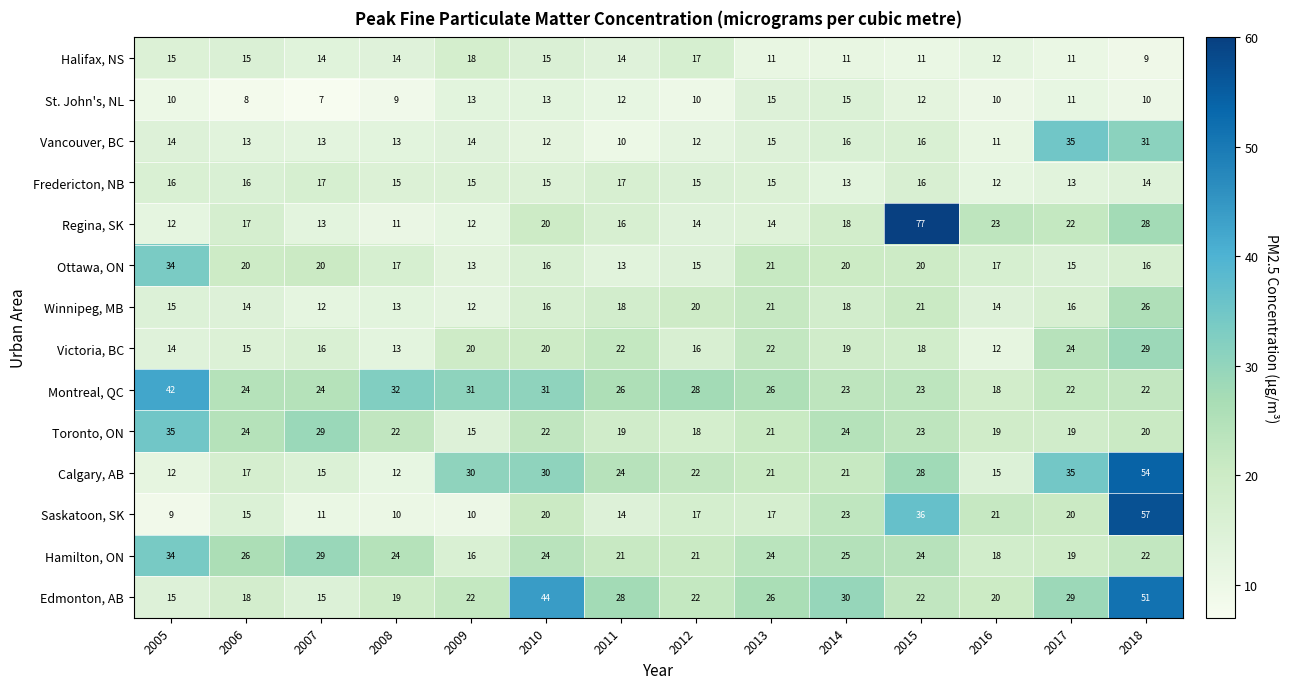

How many data points does each series have?

14